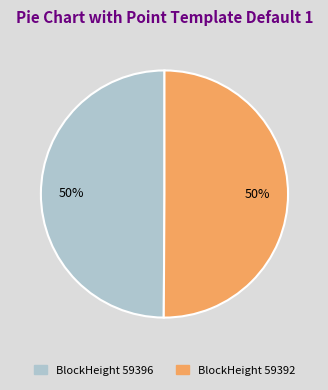

What percentage is the BlockHeight 59392 slice, to the nearest percent?

50%